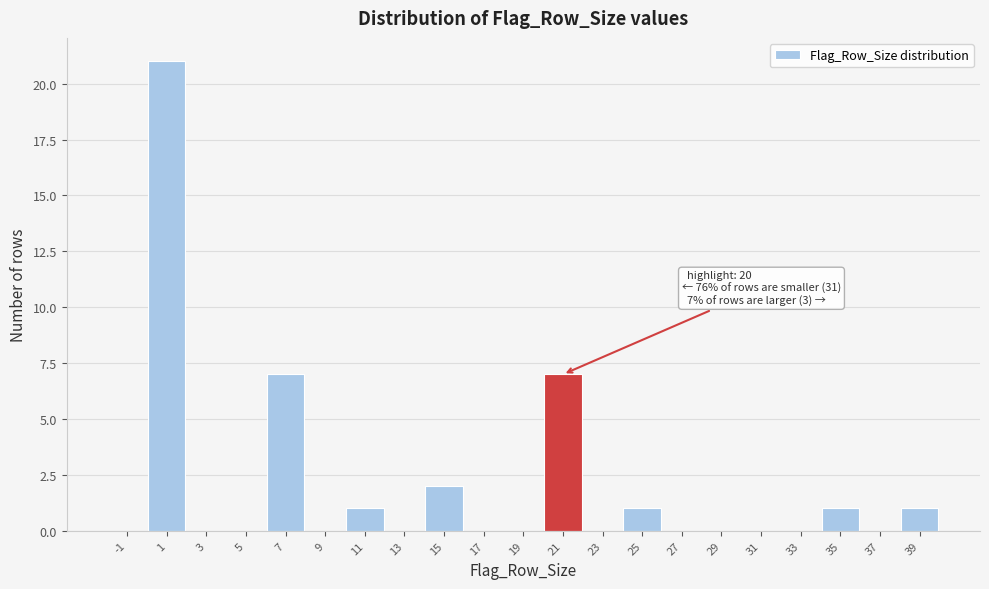

Over which range of the x-axis is the bar tallest?

0 to 2